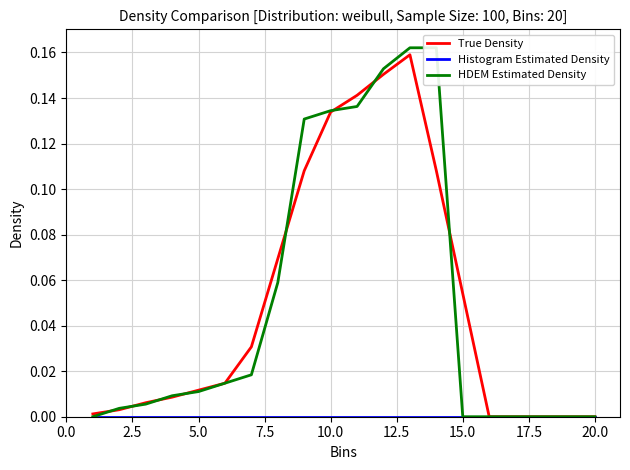

Is the value of True Density at 15 greater than the value of HDEM Estimated Density at 19?

No